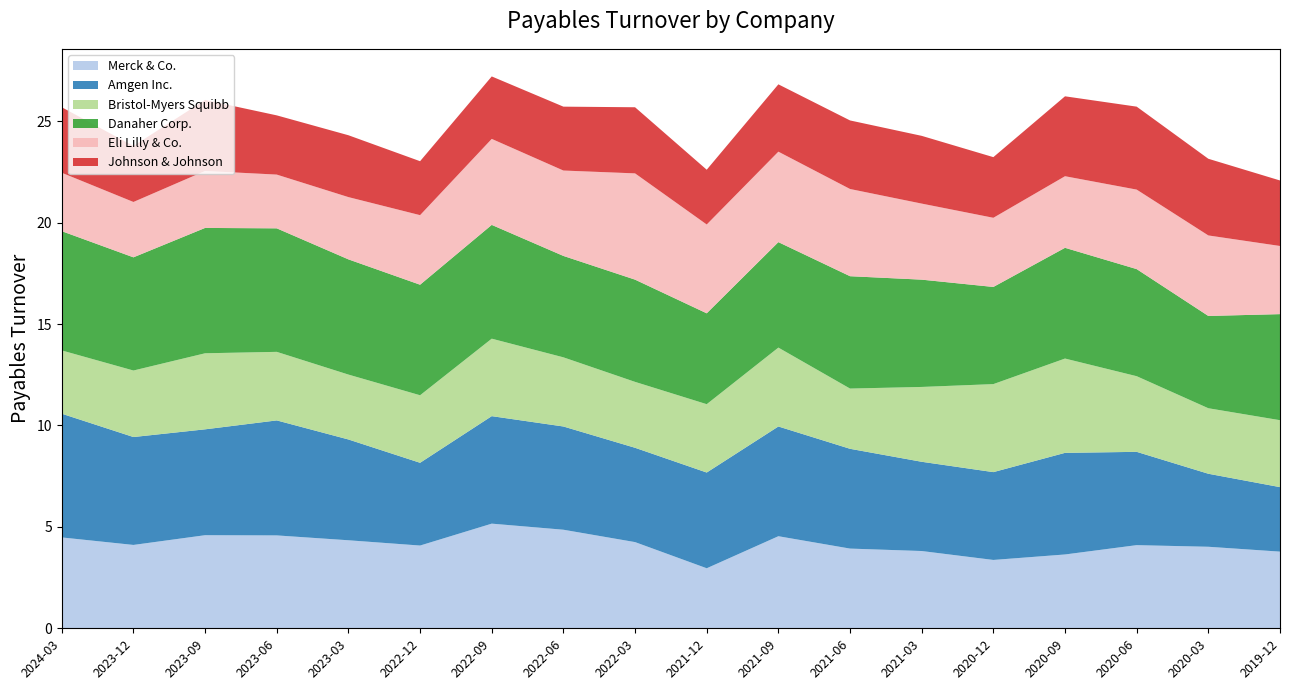

Reading right to left, extract all data points from this chart.

Merck & Co.: 3.8	4.0	4.1	3.6	3.4	3.8	3.9	4.5	3.0	4.2	4.9	5.2	4.1	4.3	4.6	4.6	4.1	4.5
Amgen Inc.: 3.2	3.6	4.6	5.0	4.3	4.4	4.9	5.4	4.7	4.7	5.1	5.3	4.1	5.0	5.7	5.2	5.3	6.1
Bristol-Myers Squibb: 3.3	3.2	3.7	4.7	4.3	3.7	3.0	3.9	3.4	3.2	3.4	3.8	3.3	3.2	3.4	3.8	3.3	3.1
Danaher Corp.: 5.2	4.5	5.3	5.5	4.8	5.3	5.5	5.2	4.5	5.0	5.0	5.6	5.5	5.7	6.1	6.2	5.6	5.9
Eli Lilly & Co.: 3.4	4.0	3.9	3.5	3.4	3.8	4.3	4.5	4.4	5.2	4.2	4.2	3.4	3.1	2.6	2.8	2.7	2.9
Johnson & Johnson: 3.2	3.8	4.1	3.9	3.0	3.3	3.4	3.3	2.7	3.3	3.1	3.1	2.7	3.0	2.9	3.5	2.8	3.2